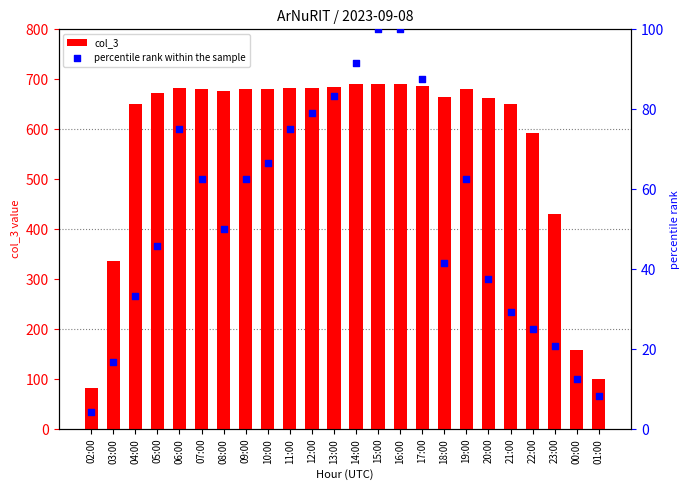

At which category is the sum across all series the highest?

15:00